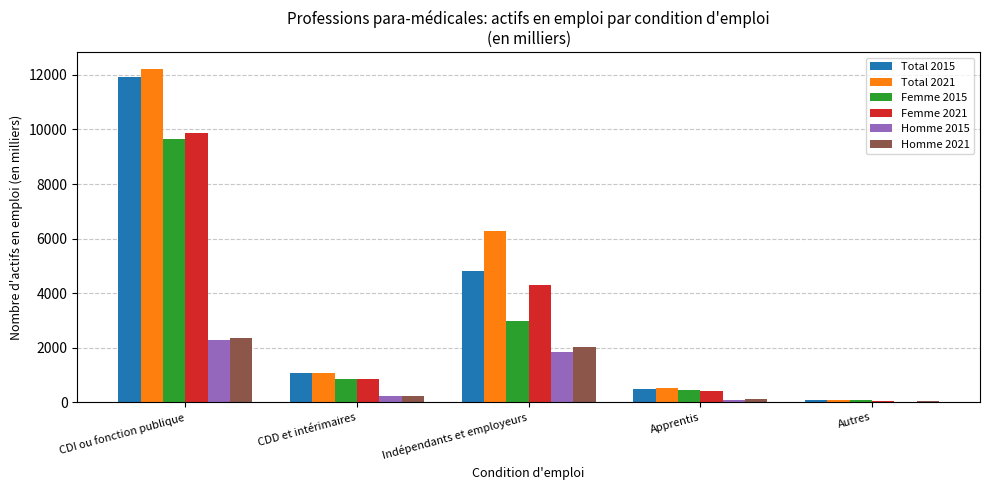

What is the average value of the Total 2015 series?

3676.7